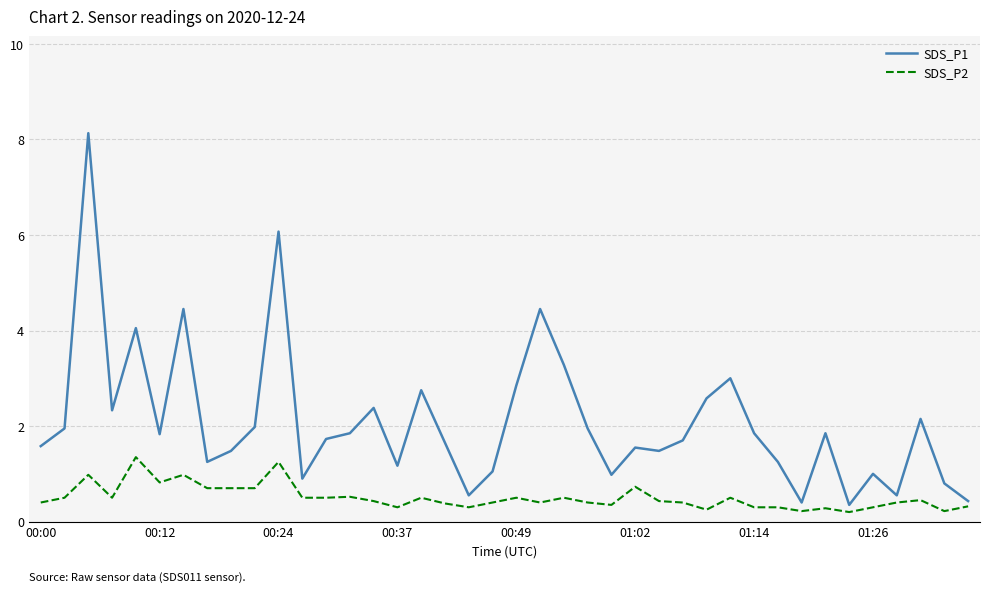

What are all the series names shown in the legend?

SDS_P1, SDS_P2